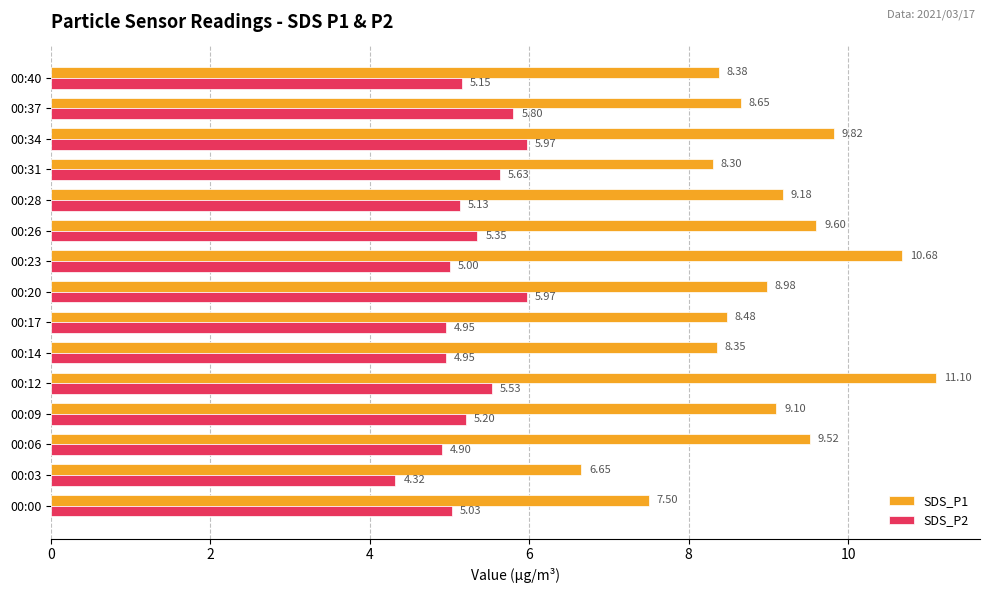

Which series has the widest spread of values?

SDS_P1